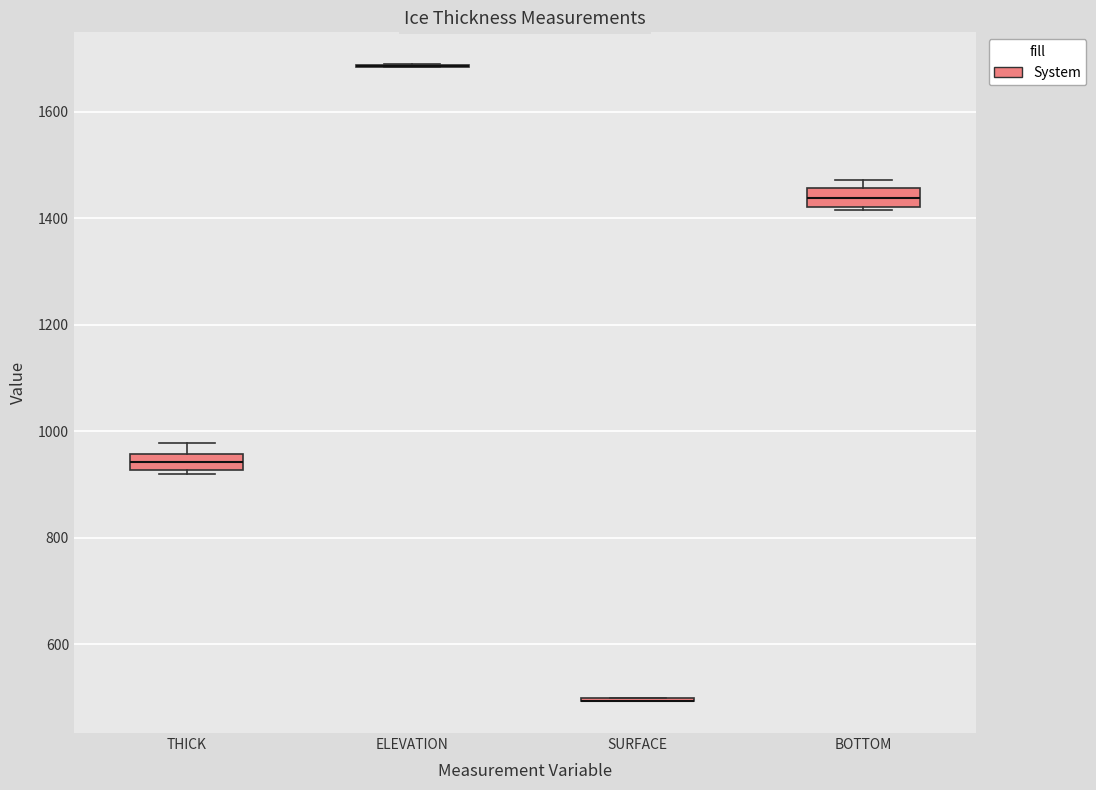

Where does the median line of the box for BOTTOM sit on the y-axis? The values are not printed on the chart, so give them approximately, as read against the axis.

1440